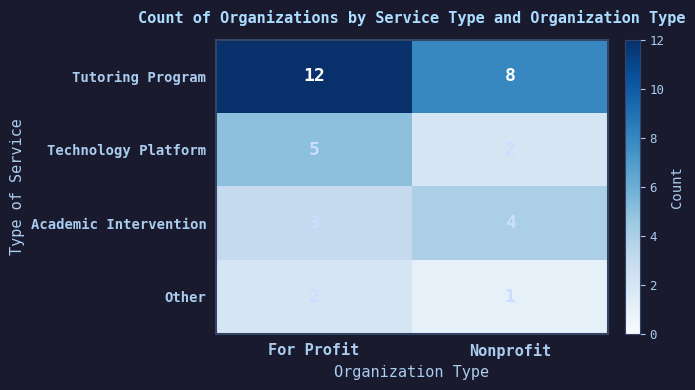

Reading left to right, transcribe all the data shown in this chart.

Tutoring Program: For Profit=12	Nonprofit=8
Technology Platform: For Profit=5	Nonprofit=2
Academic Intervention: For Profit=3	Nonprofit=4
Other: For Profit=2	Nonprofit=1